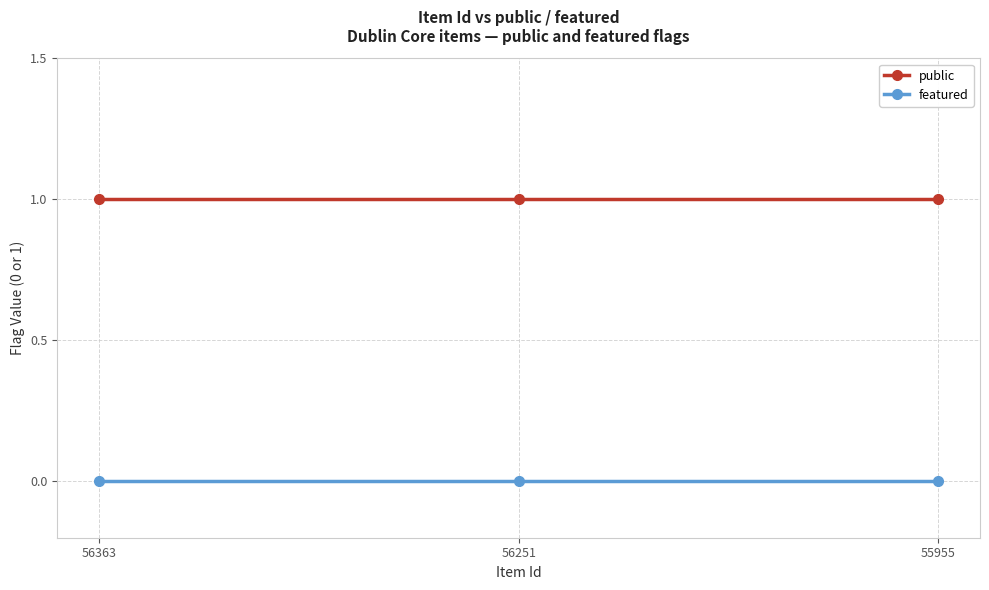

Reading left to right, extract all data points from this chart.

public: 1	1	1
featured: 0	0	0